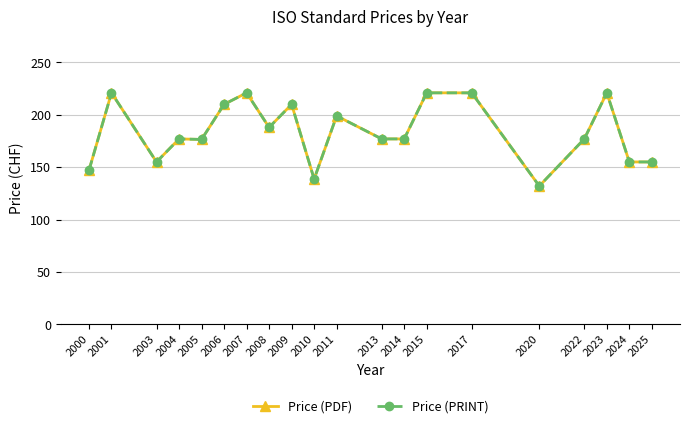

What is the difference between the maximum and minimum values in the Price (PDF) series?

89.0